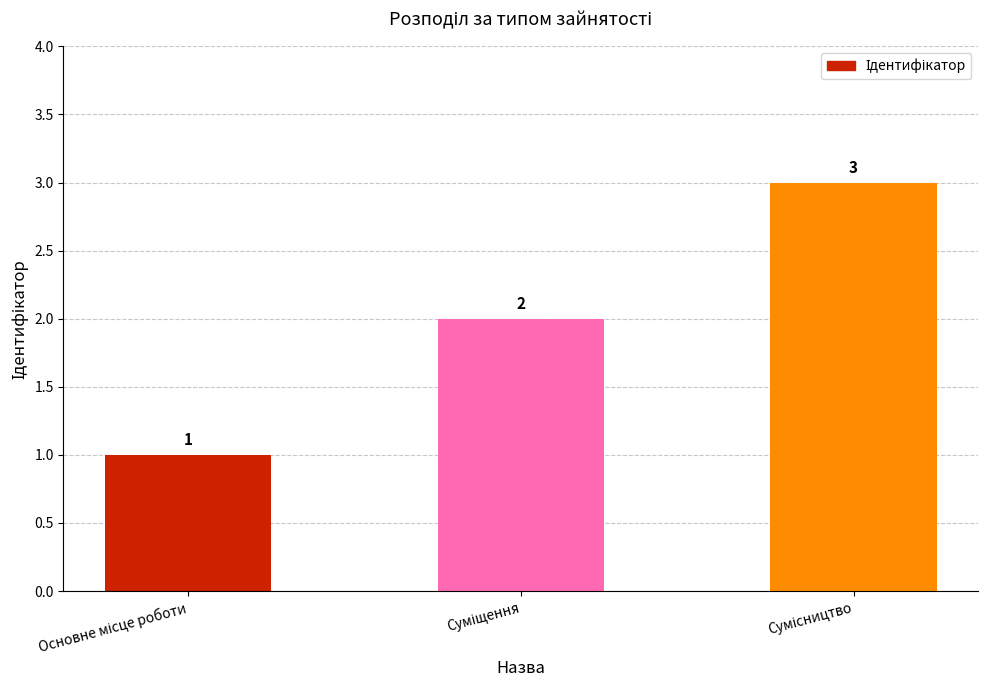

What is the value of the 2nd bar from the left?

2